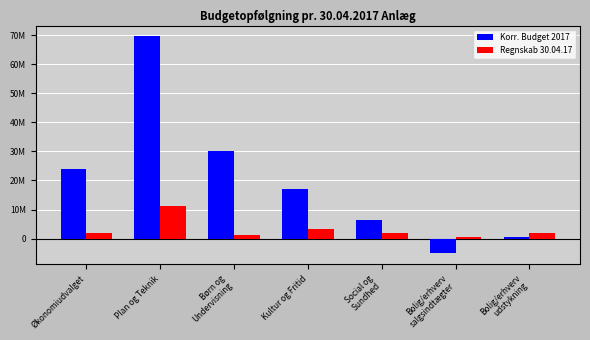

What position from the left is Bolig/erhverv
salgsindtægter?

6